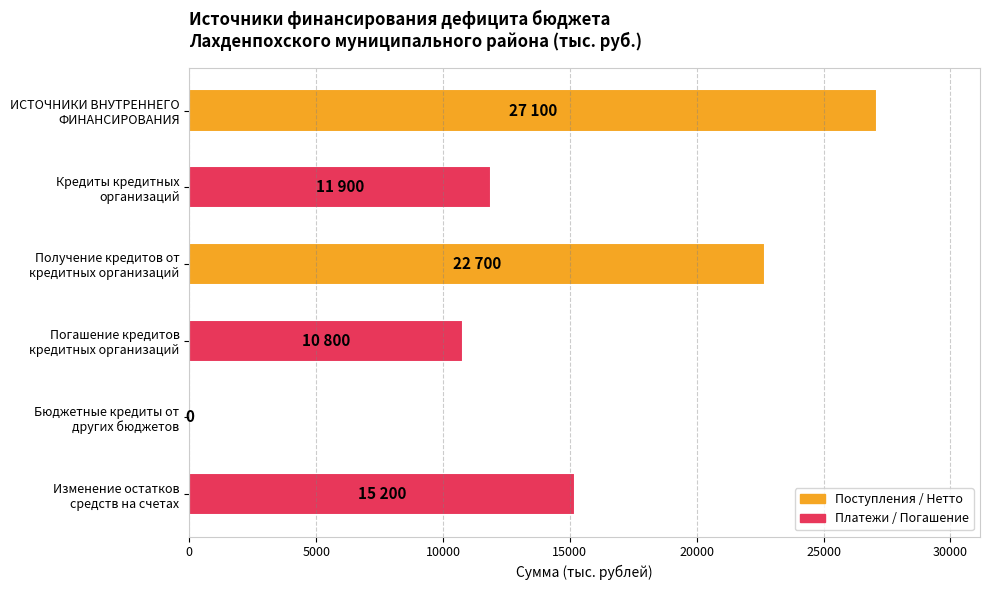

What is the maximum value shown in the chart?

27100